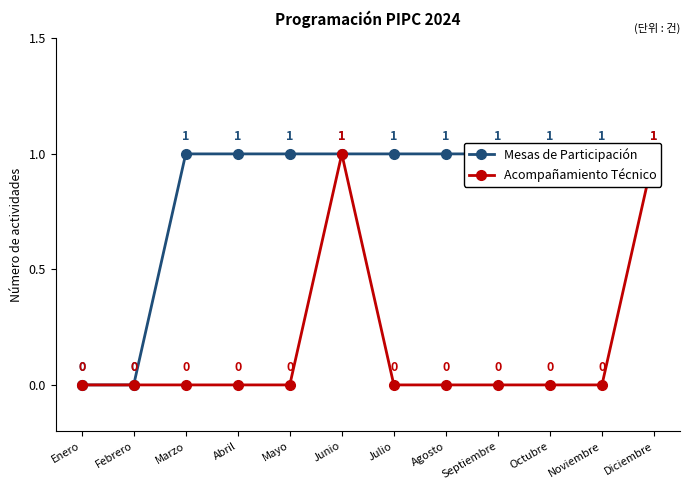

Is it true that Acompañamiento Técnico equals 1 at Junio?

True